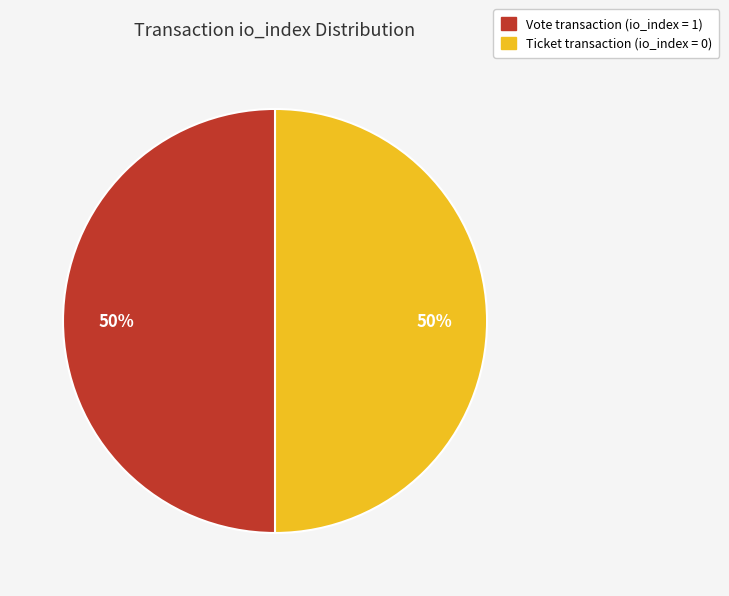

To the nearest percent, what is the average slice percentage?

50%